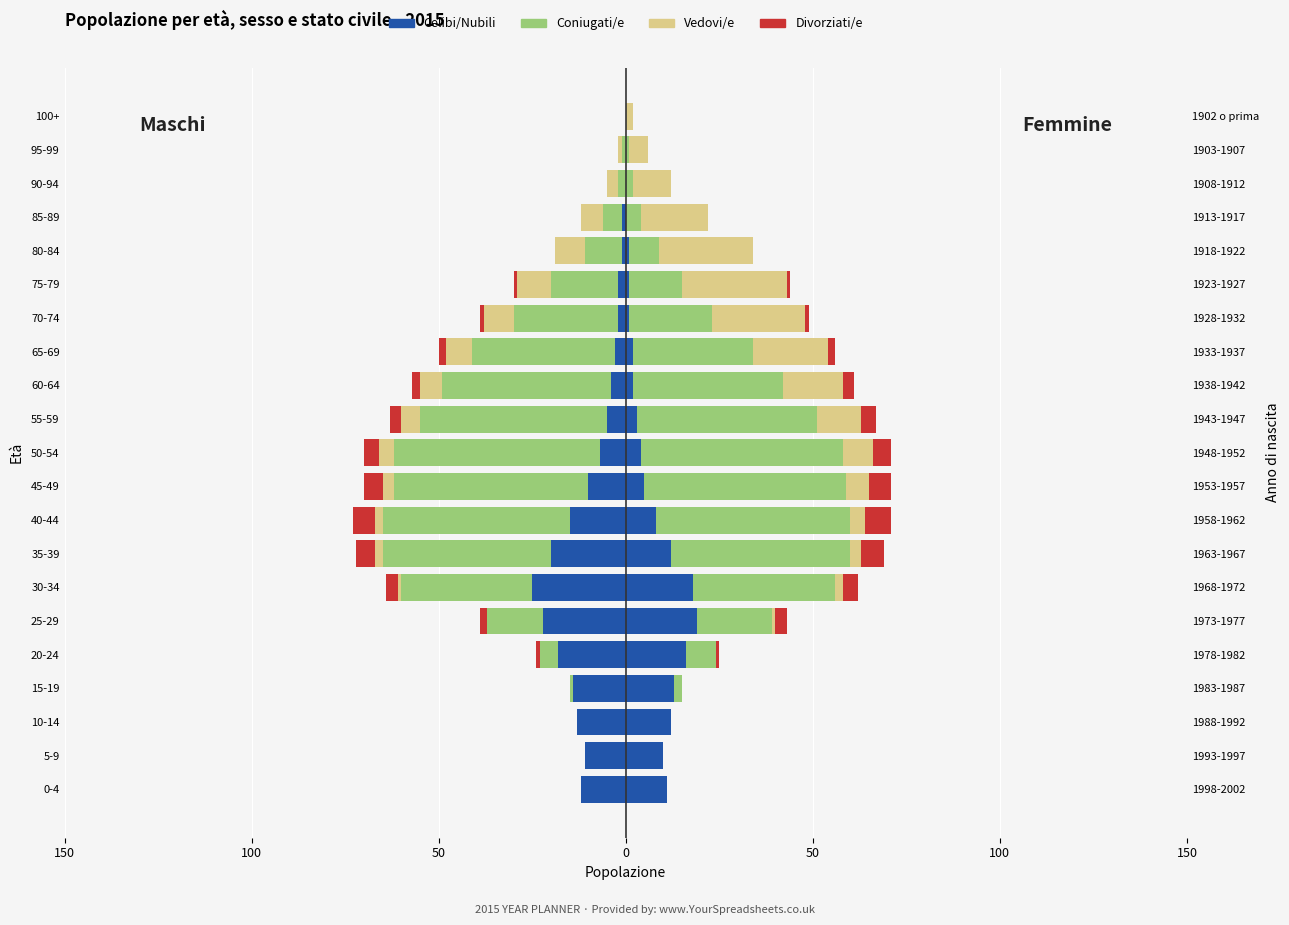

What is the average value of the Coniugati/e series?

-22